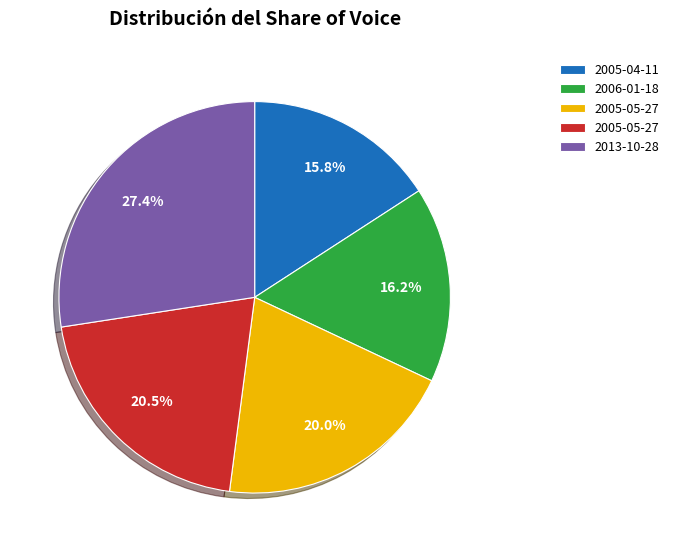

How much of the chart is everything except 2005-04-11?

84.2%